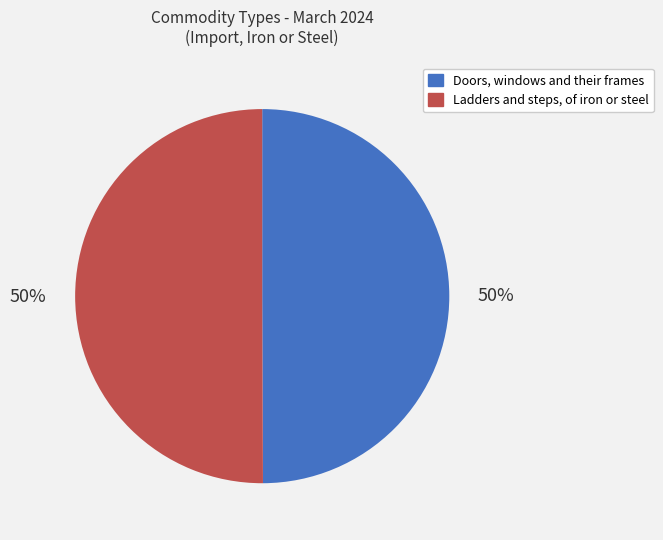

What percentage is the Ladders and steps, of iron or steel slice, to the nearest percent?

50%